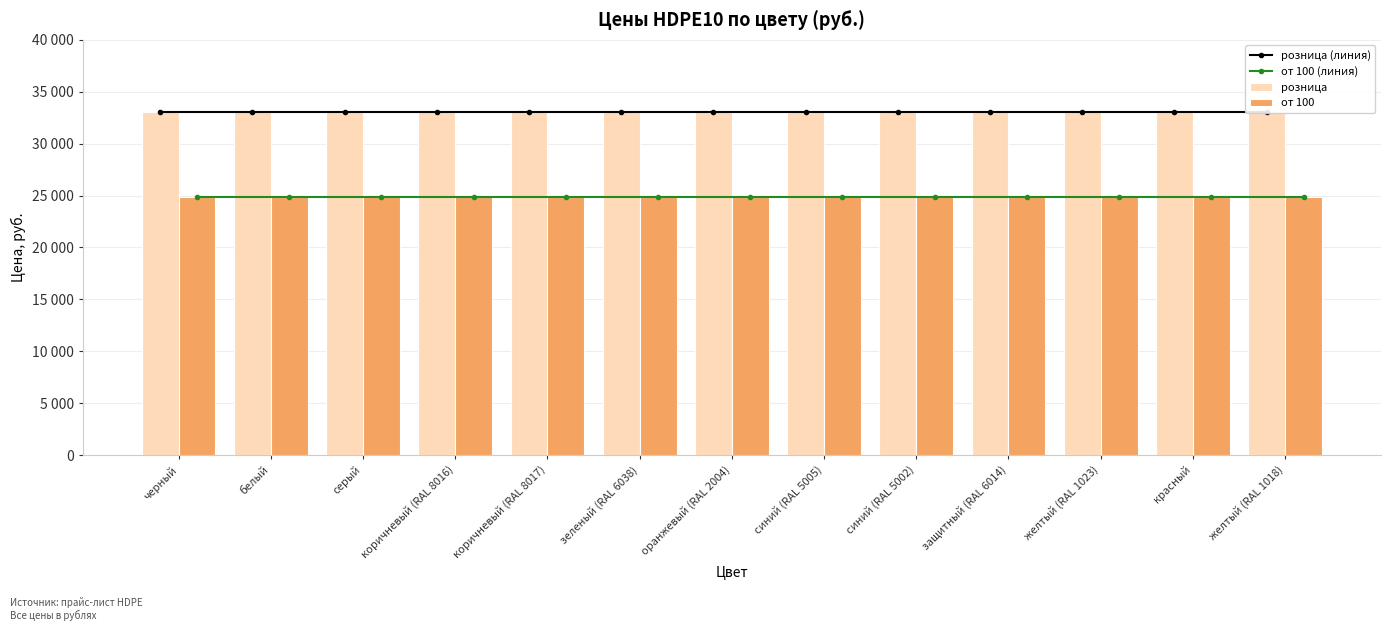

Reading right to left, list all the values displayed in this chart.

розница (линия): желтый (RAL 1018)=33000	красный=33000	желтый (RAL 1023)=33000	защитный (RAL 6014)=33000	синий (RAL 5002)=33000	синий (RAL 5005)=33000	оранжевый (RAL 2004)=33000	зеленый (RAL 6038)=33000	коричневый (RAL 8017)=33000	коричневый (RAL 8016)=33000	серый=33000	белый=33000	черный=33000
от 100 (линия): желтый (RAL 1018)=24900	красный=24900	желтый (RAL 1023)=24900	защитный (RAL 6014)=24900	синий (RAL 5002)=24900	синий (RAL 5005)=24900	оранжевый (RAL 2004)=24900	зеленый (RAL 6038)=24900	коричневый (RAL 8017)=24900	коричневый (RAL 8016)=24900	серый=24900	белый=24900	черный=24900
розница: желтый (RAL 1018)=33000	красный=33000	желтый (RAL 1023)=33000	защитный (RAL 6014)=33000	синий (RAL 5002)=33000	синий (RAL 5005)=33000	оранжевый (RAL 2004)=33000	зеленый (RAL 6038)=33000	коричневый (RAL 8017)=33000	коричневый (RAL 8016)=33000	серый=33000	белый=33000	черный=33000
от 100: желтый (RAL 1018)=24900	красный=24900	желтый (RAL 1023)=24900	защитный (RAL 6014)=24900	синий (RAL 5002)=24900	синий (RAL 5005)=24900	оранжевый (RAL 2004)=24900	зеленый (RAL 6038)=24900	коричневый (RAL 8017)=24900	коричневый (RAL 8016)=24900	серый=24900	белый=24900	черный=24900